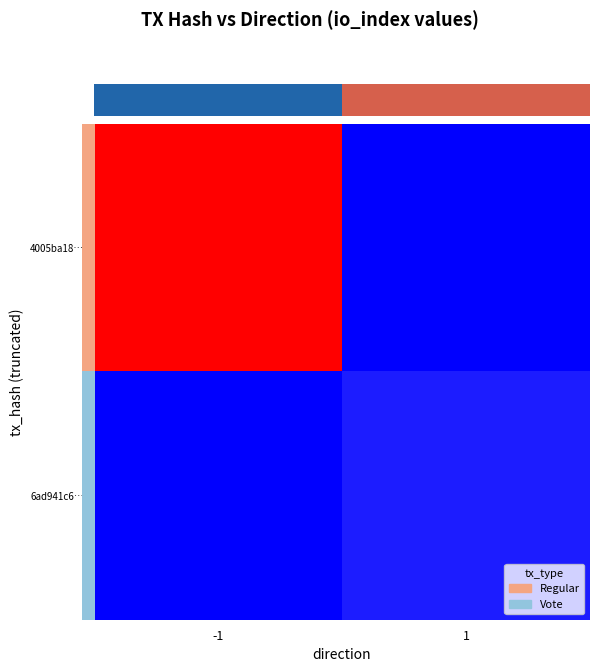

How many distinct data groups are displayed?

2